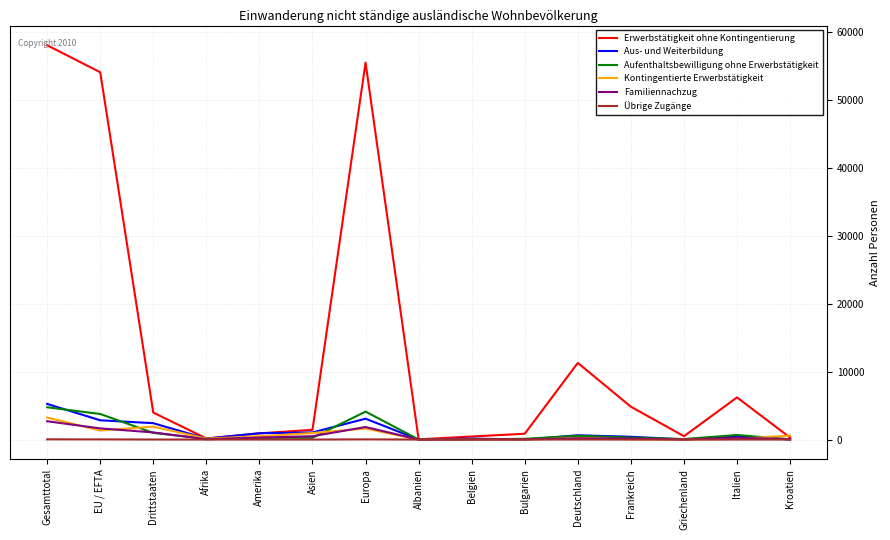

Which series changed the most between Asien and Europa?

Erwerbstätigkeit ohne Kontingentierung